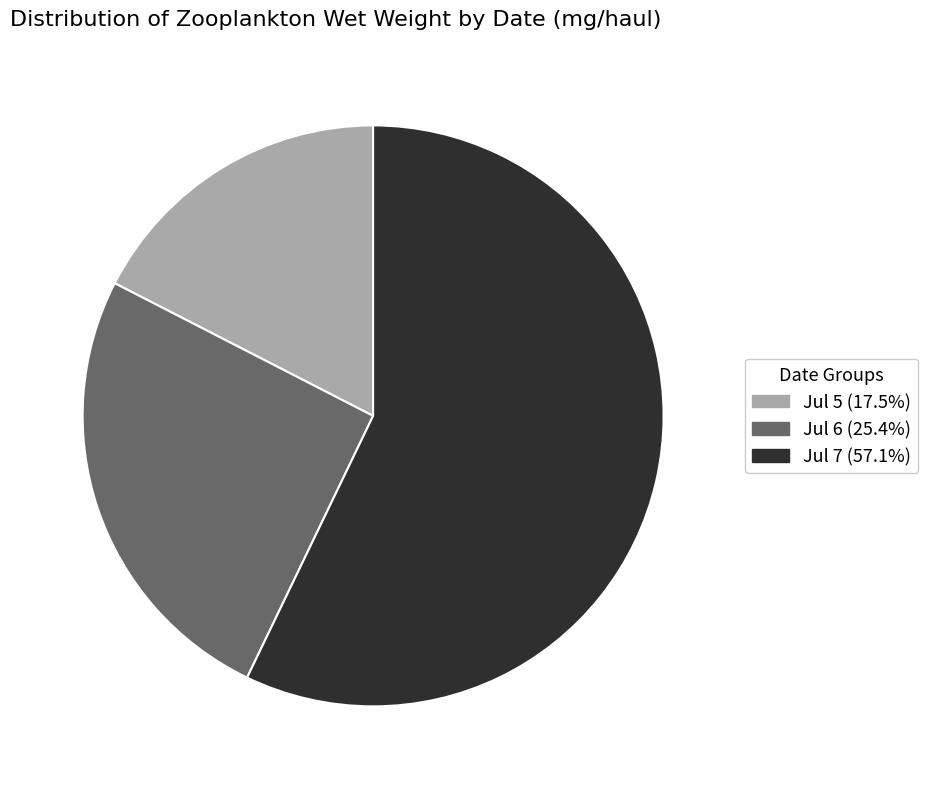

Is there any slice that represents more than half of the pie?

Yes